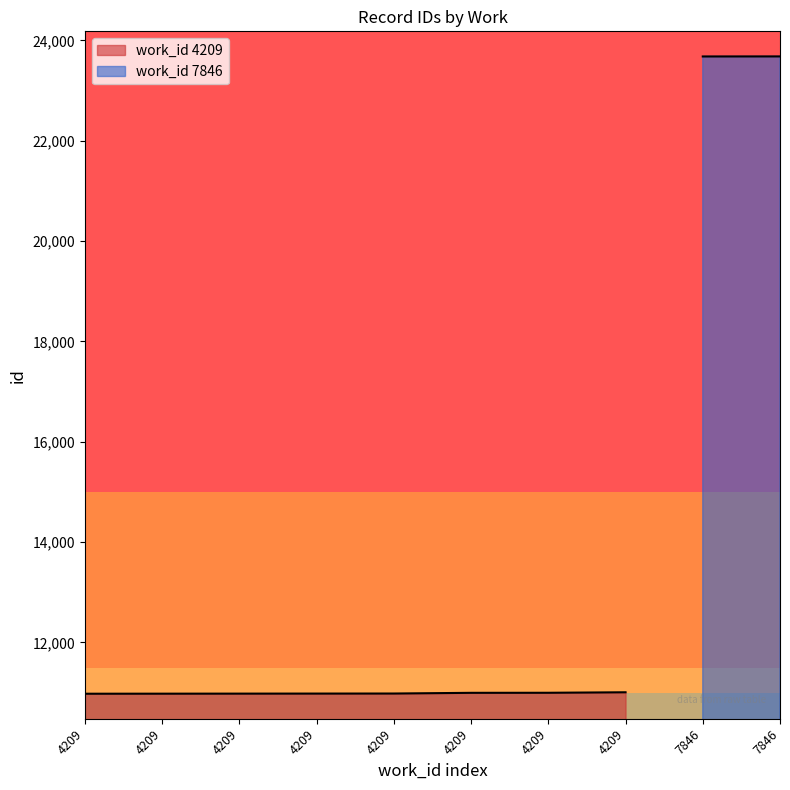

What is the change in value from 4209 to 4209?

+16